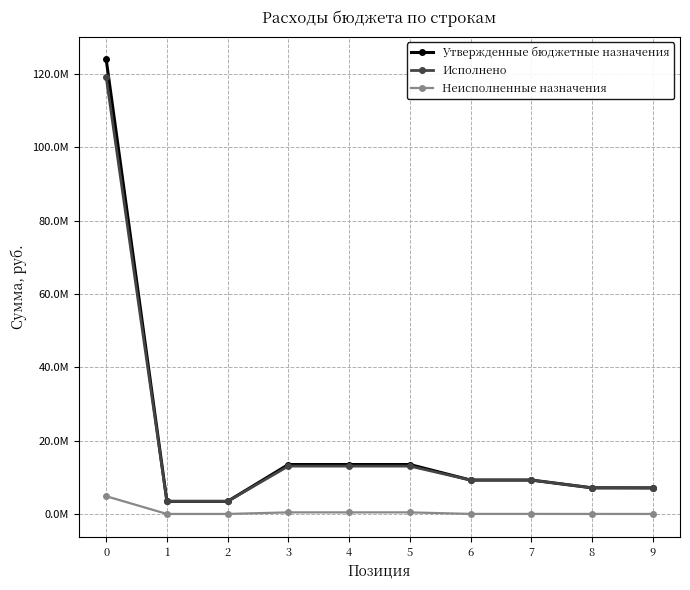

What are all the series names shown in the legend?

Утвержденные бюджетные назначения, Исполнено, Неисполненные назначения